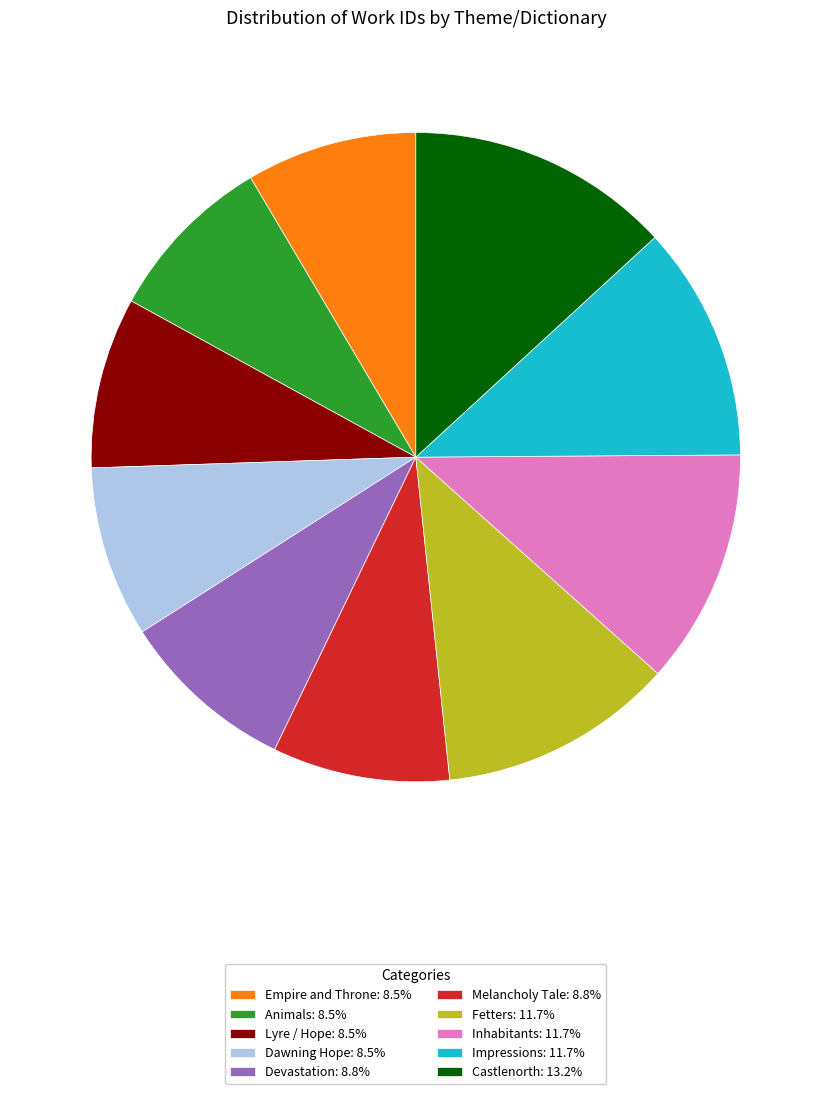

Between Empire and Throne and Fetters, which is larger?

Fetters